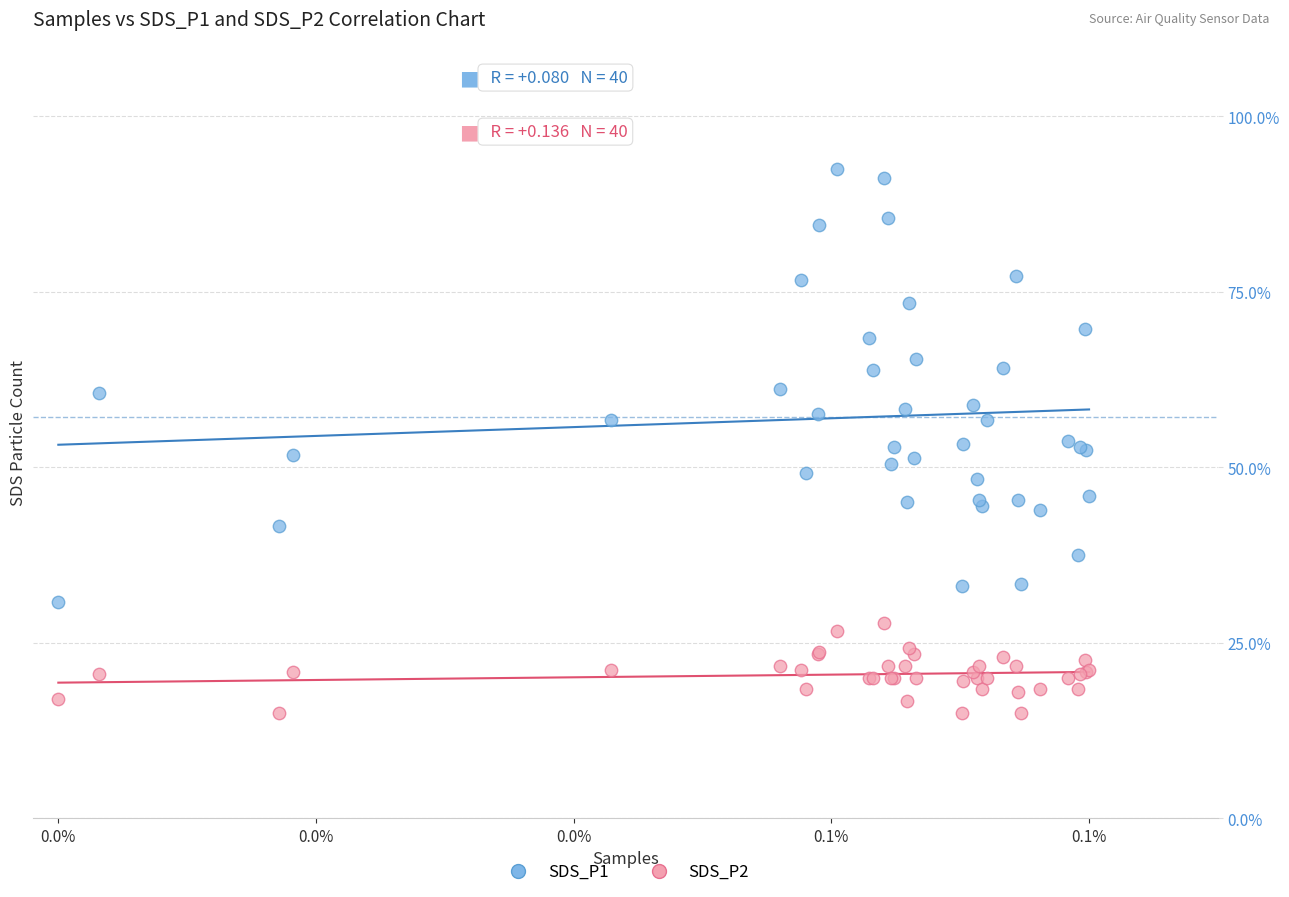

What are all the series names shown in the legend?

SDS_P1, SDS_P2